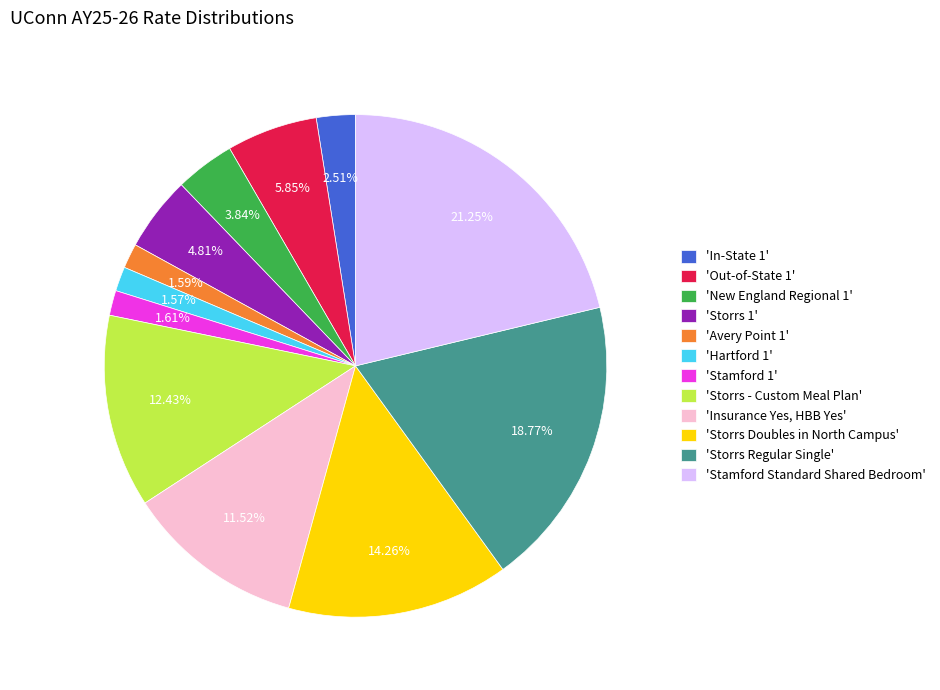

Is there any slice that represents more than half of the pie?

No